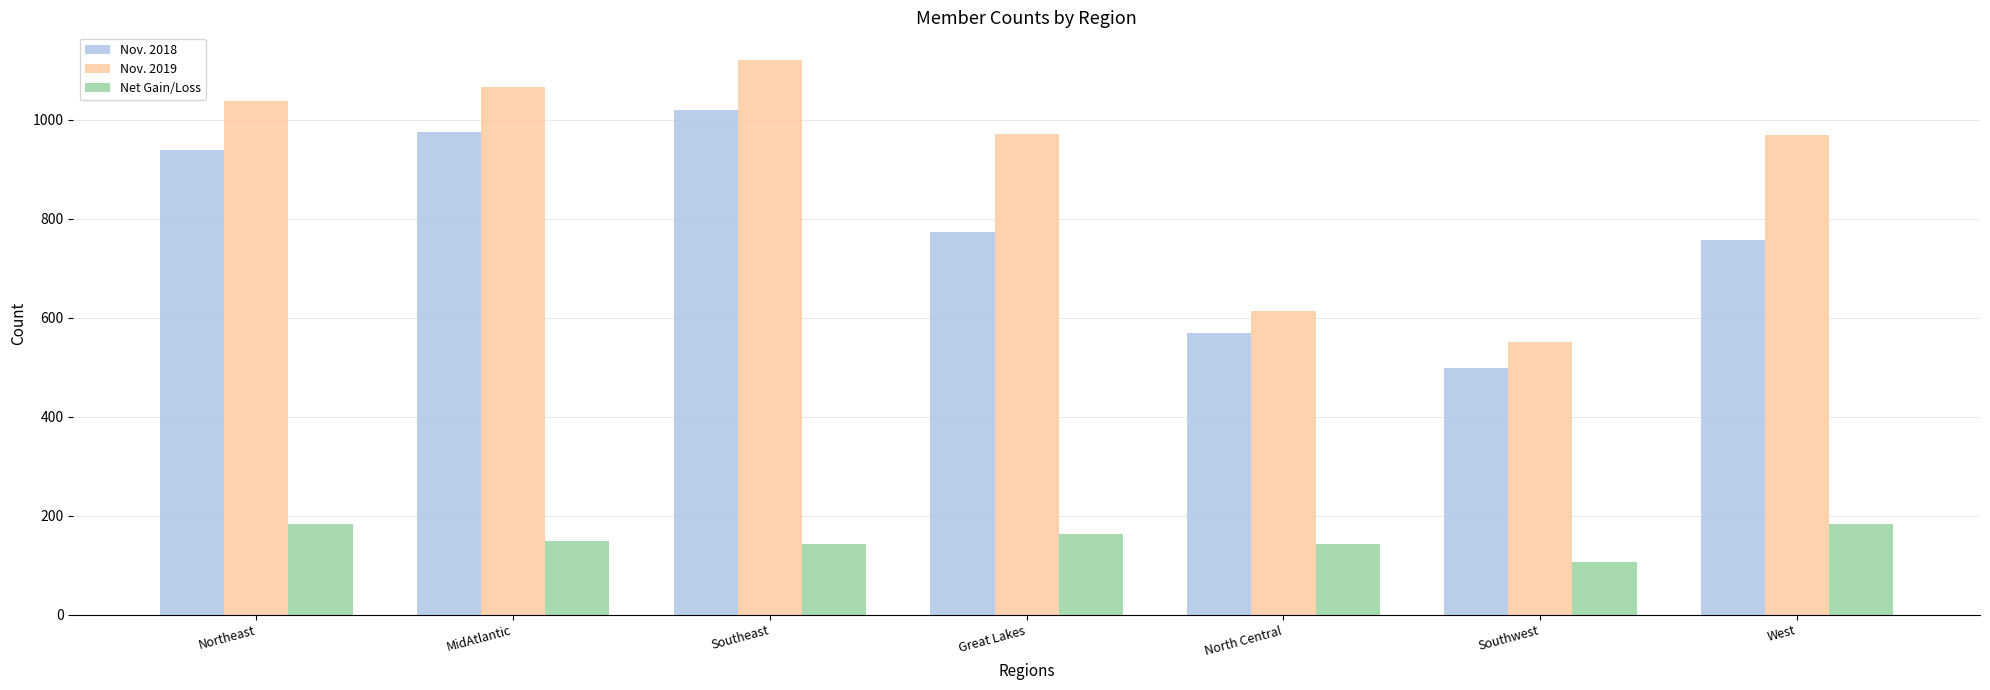

At which label does Net Gain/Loss first exceed 149?

Northeast